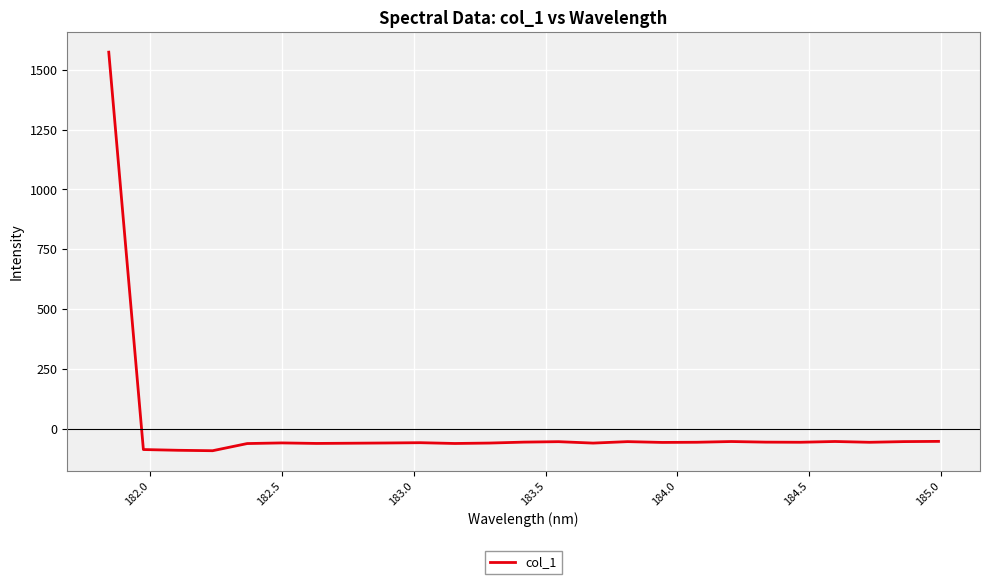

What is the maximum value shown in the chart?

1573.7